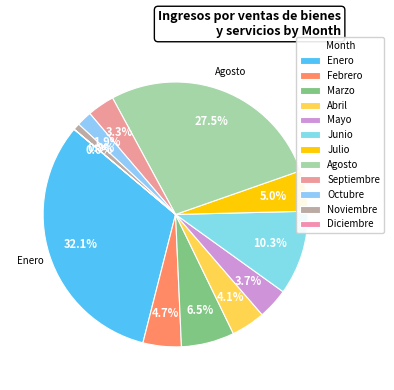

Is there a majority slice in this chart?

No